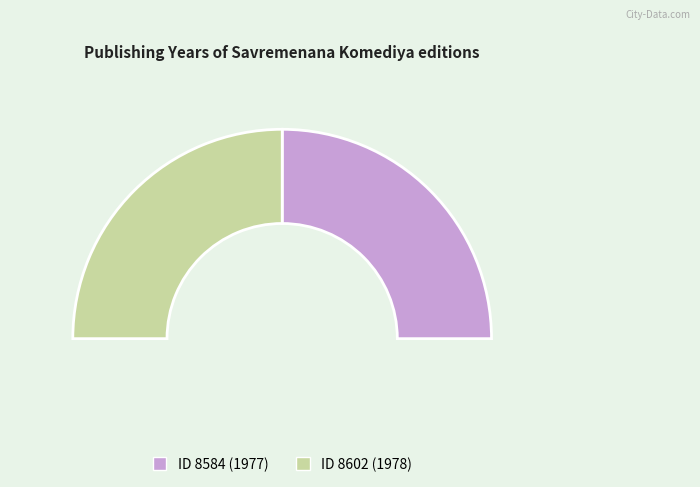

What percentage is NOT represented by 8602?

50.0%